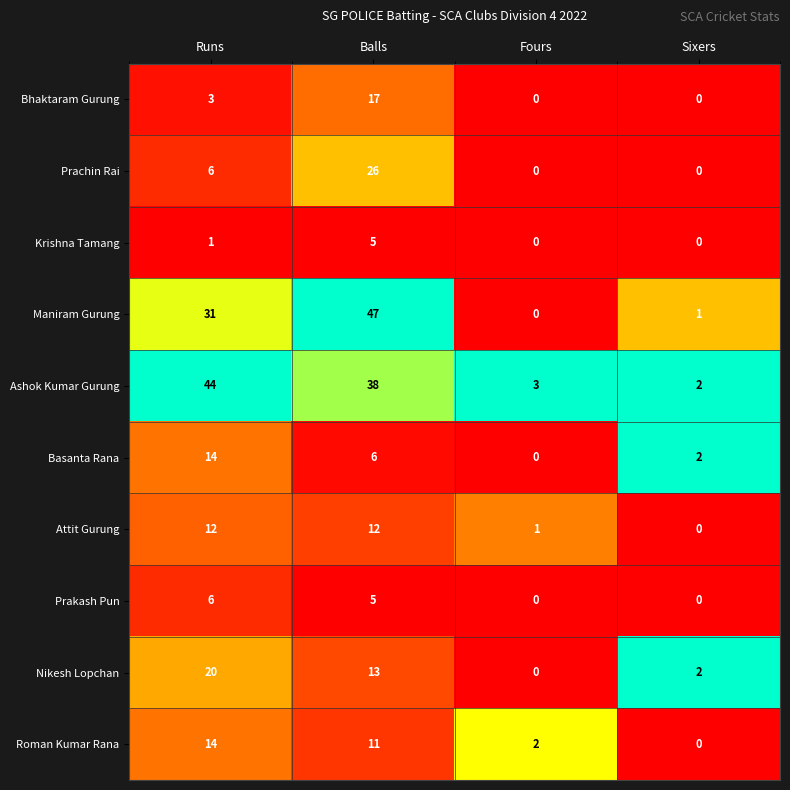

Between Balls and Fours, which series saw the biggest shift?

Maniram Gurung